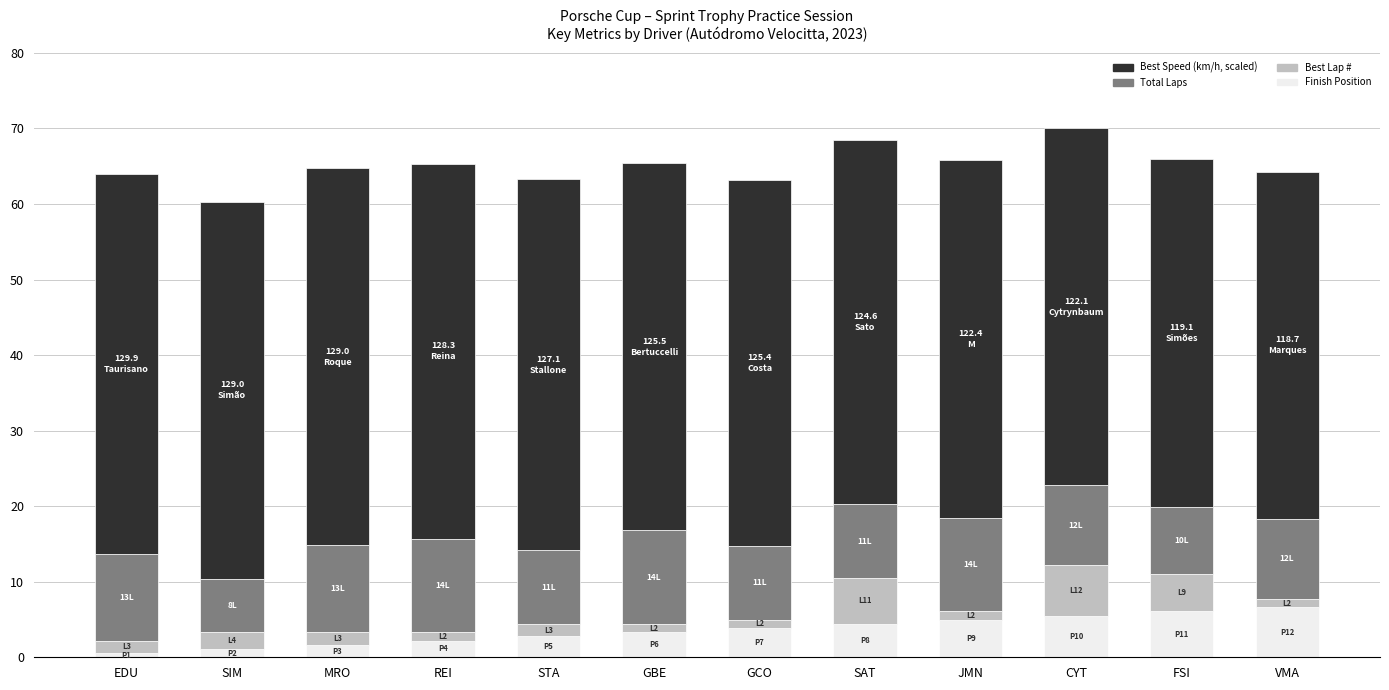

How many series are shown in this chart?

4